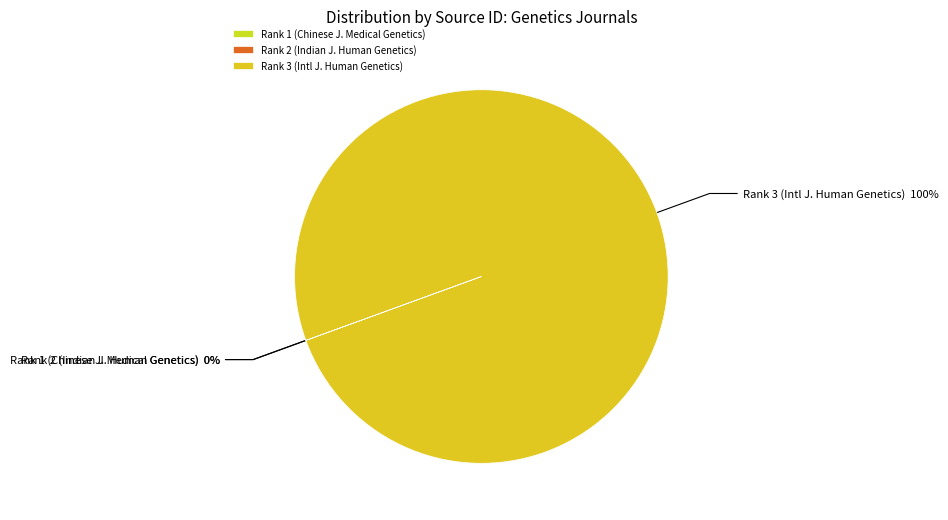

Which slice is the largest?

Rank 3 (Intl J. Human Genetics)